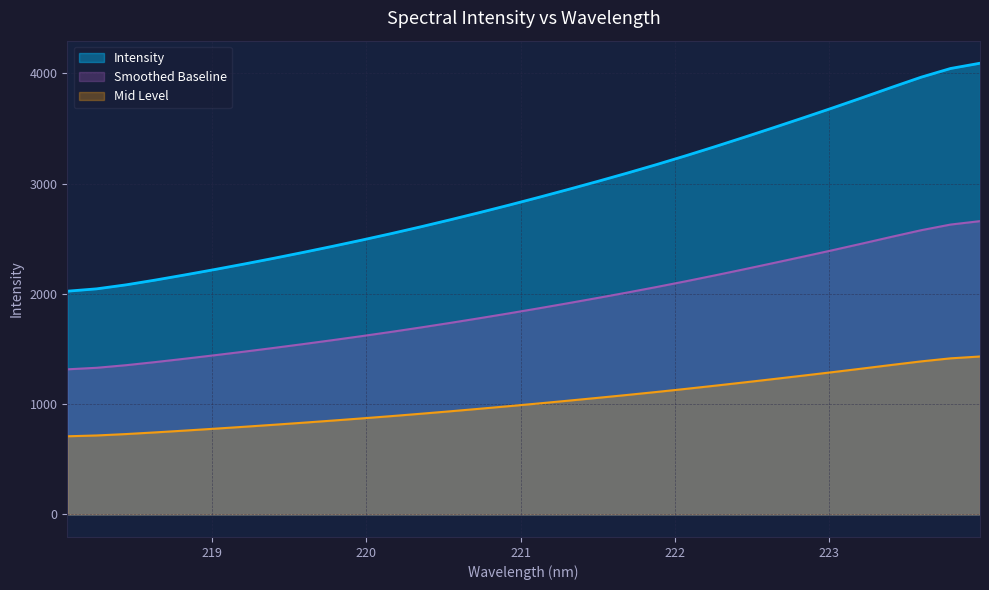

Is it true that the value at 222.0721 is 2114.5?

True